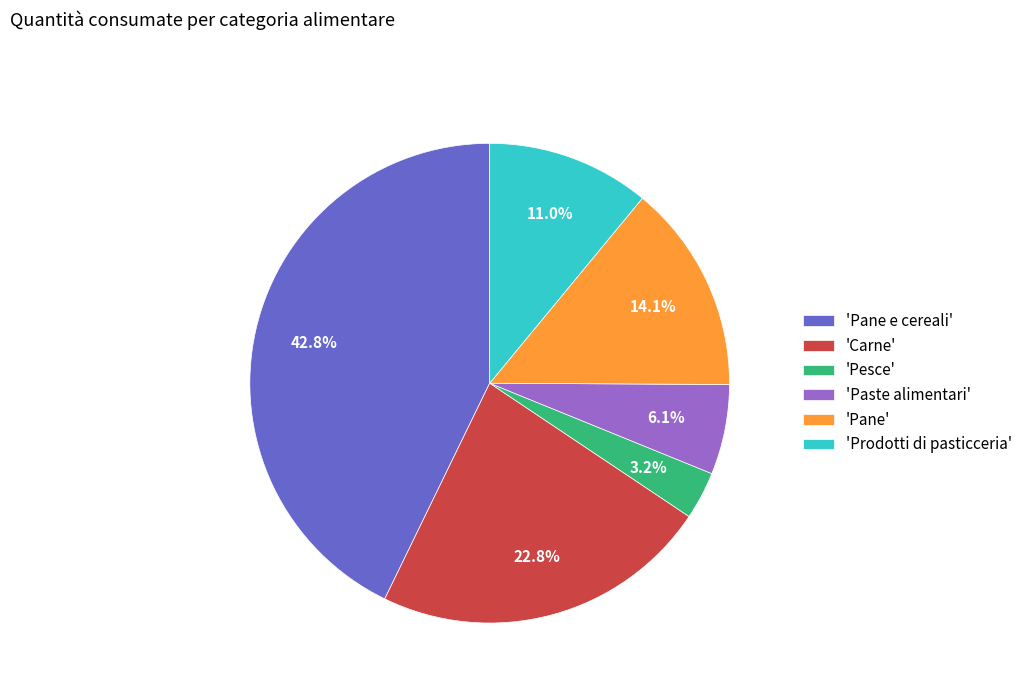

Rank the categories by value from lowest to highest.

'Pesce', 'Paste alimentari', 'Prodotti di pasticceria', 'Pane', 'Carne', 'Pane e cereali'